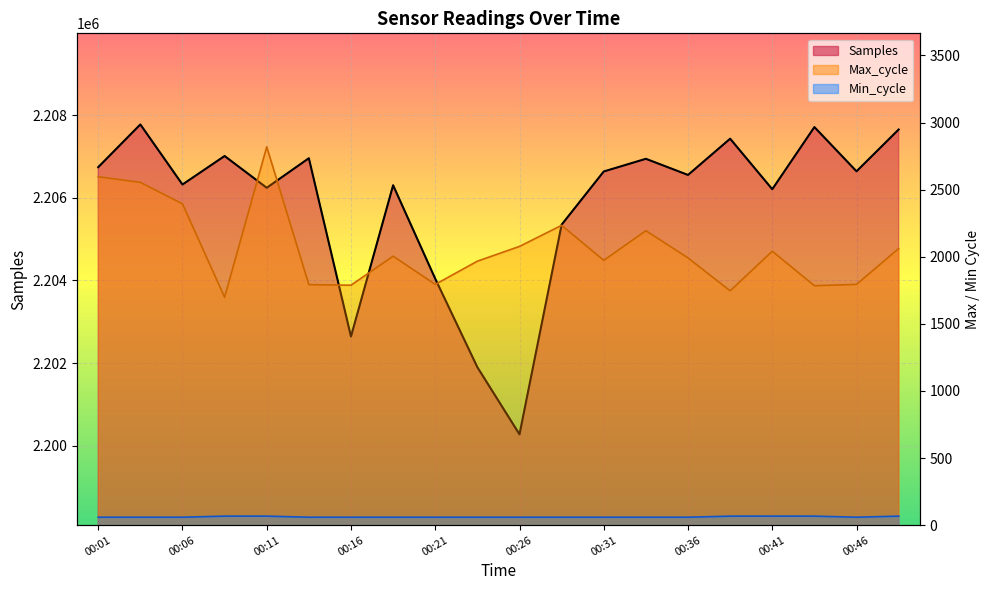

What is the difference between the Max_cycle values at 00:06 and 00:16?

606